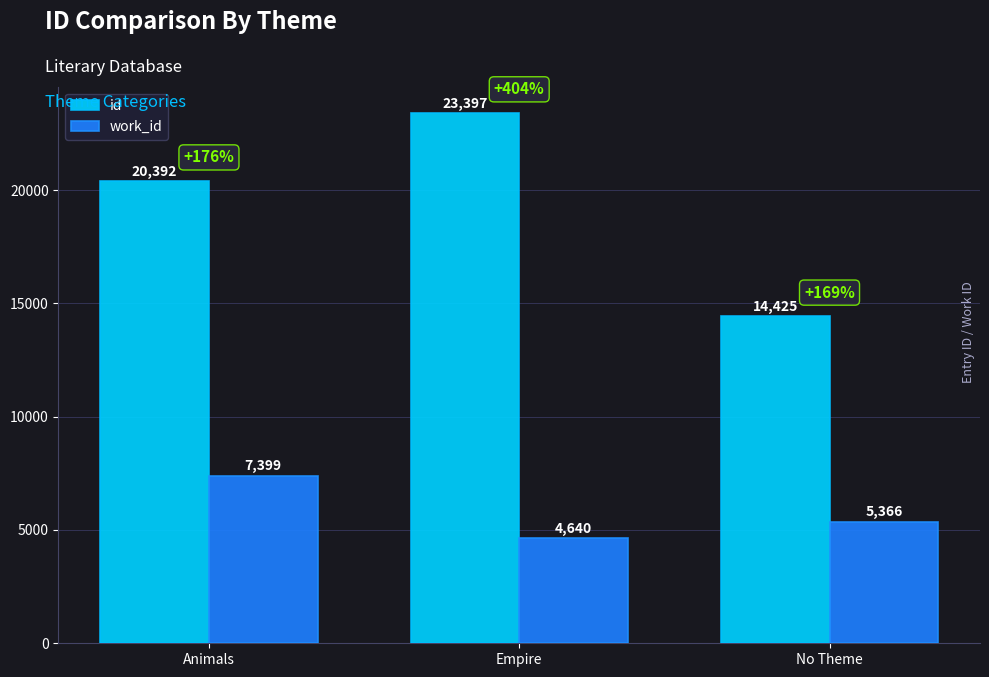

Are the bars grouped side by side (vs. stacked)?

Yes